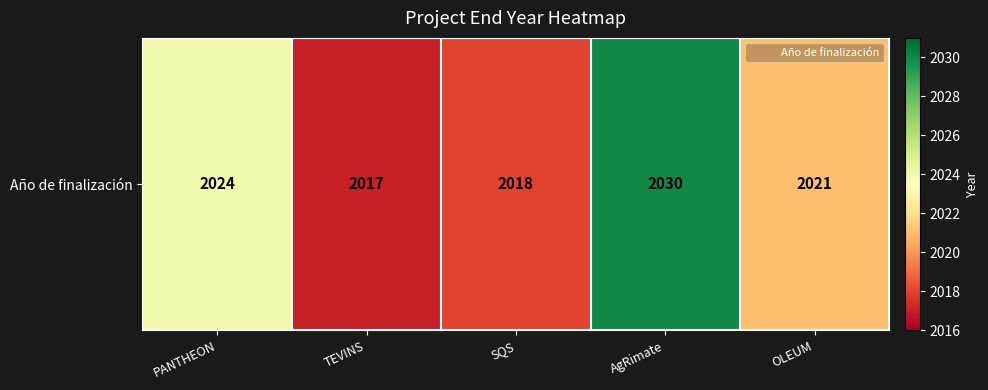

Which has a higher value, PANTHEON or SQS?

PANTHEON